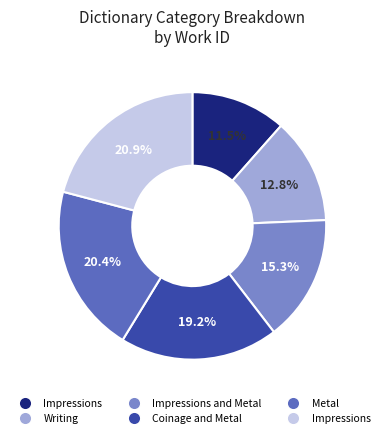

To the nearest percent, what is the average slice percentage?

17%